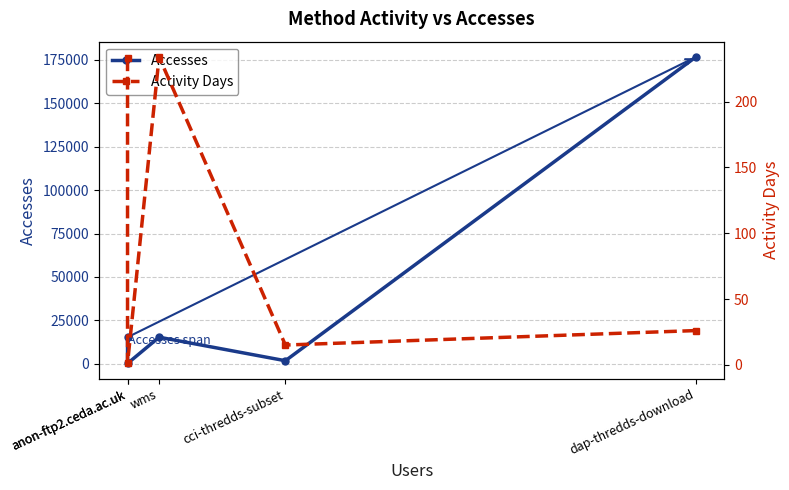

At which category does Activity Days reach its first local peak?

wms